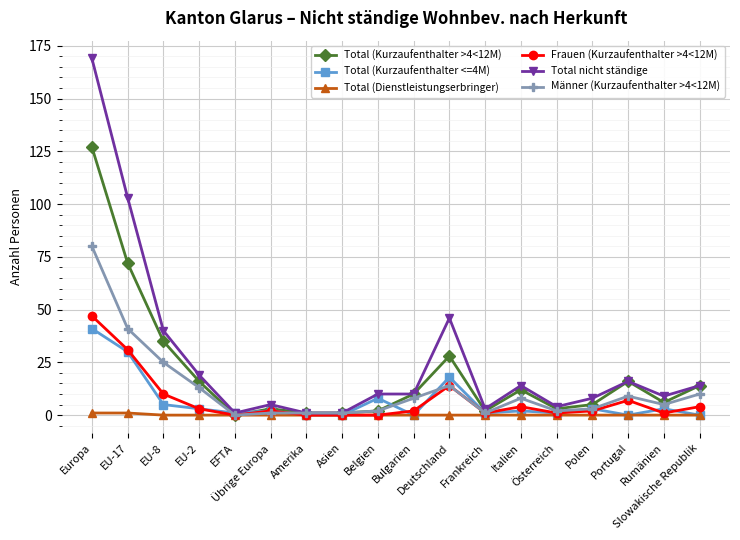

Between Asien and Rumänien, which series saw the biggest shift?

Total nicht ständige